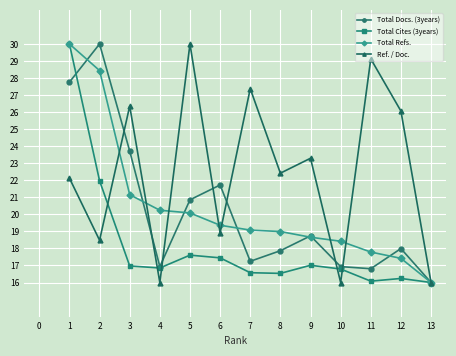

Between 3 and 4, which series saw the biggest shift?

Ref. / Doc.